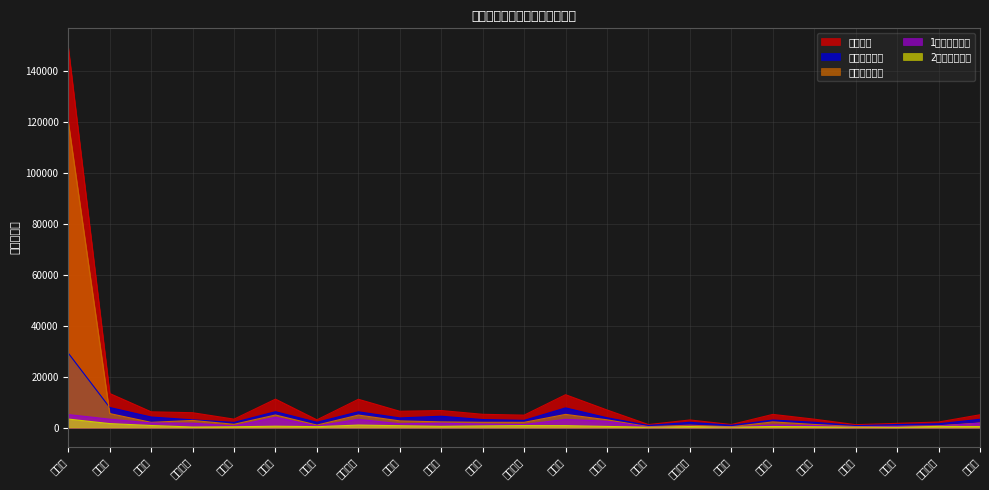

True or false: 他県転出者数 and 2位転出先人数 cross at least once.

False